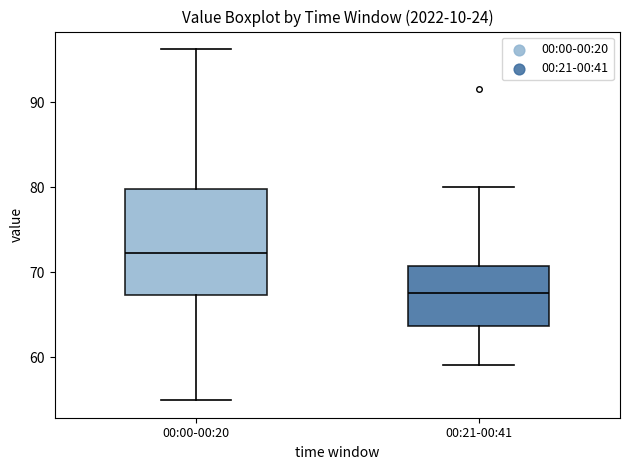

Where is the upper edge of the box for 00:21-00:41 on the y-axis? The values are not printed on the chart, so give them approximately, as read against the axis.

71